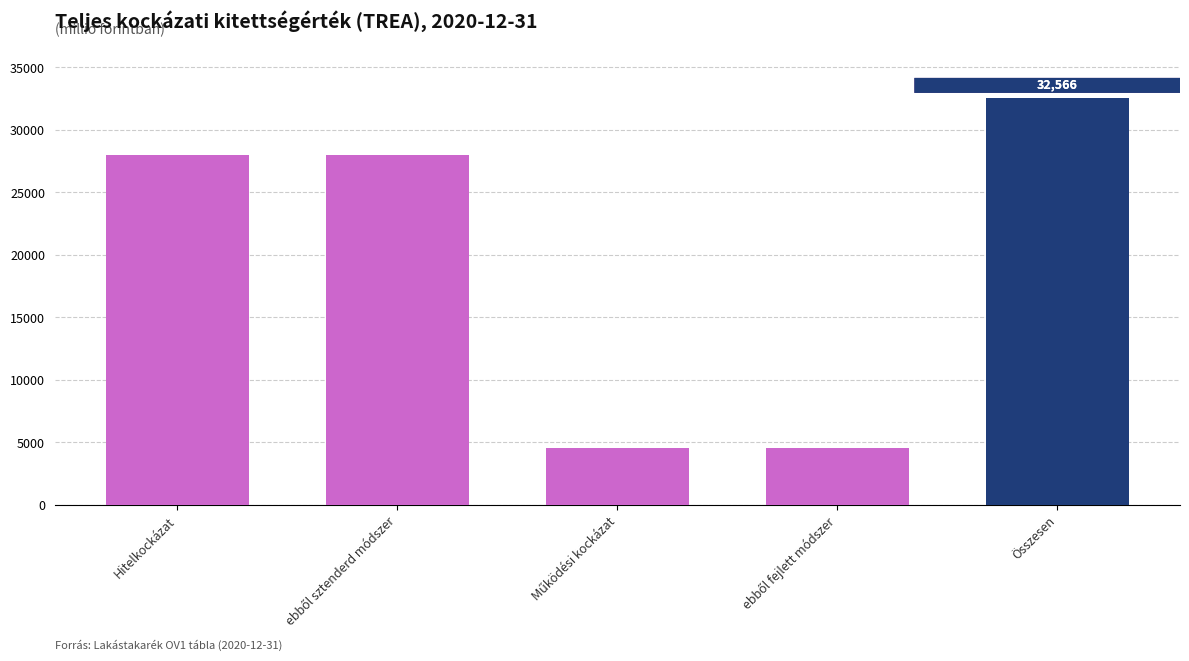

Reading left to right, list all the values displayed in this chart.

28008	28008	4558	4558	32566